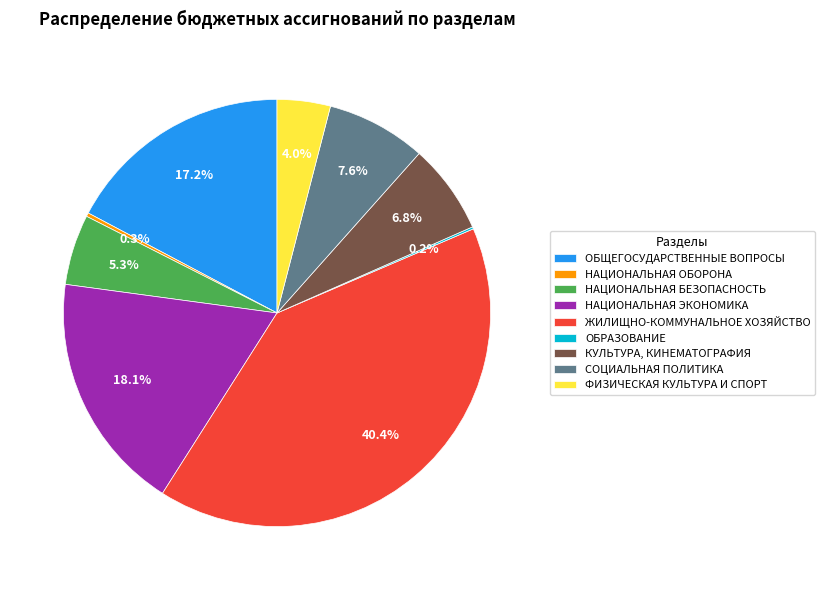

Which category has the biggest portion of the pie?

ЖИЛИЩНО-КОММУНАЛЬНОЕ ХОЗЯЙСТВО